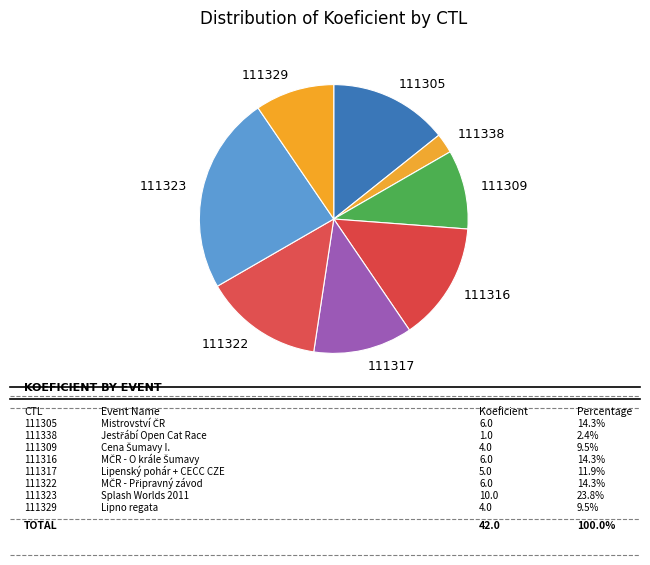

Do 111322 and 111338 together represent more than half of the pie?

No